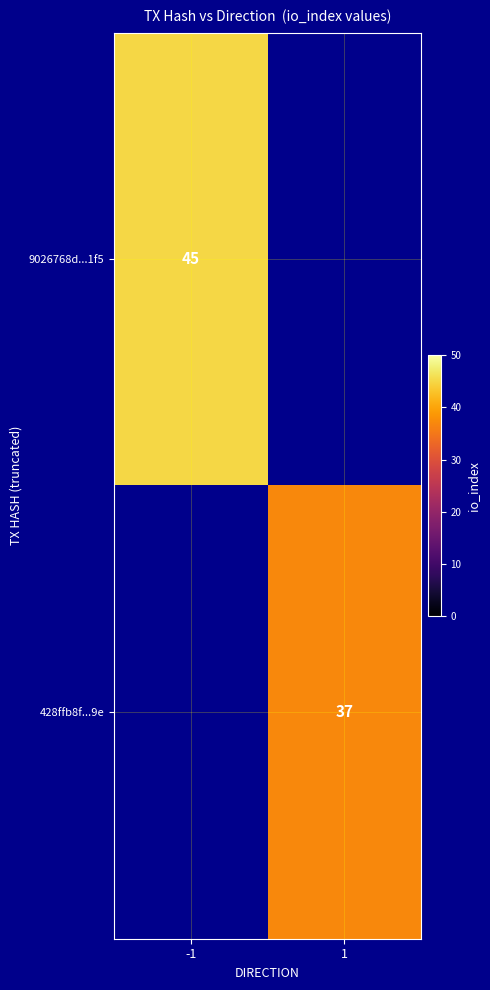

Is it true that 428ffb8f...9e equals 62 at 1?

False